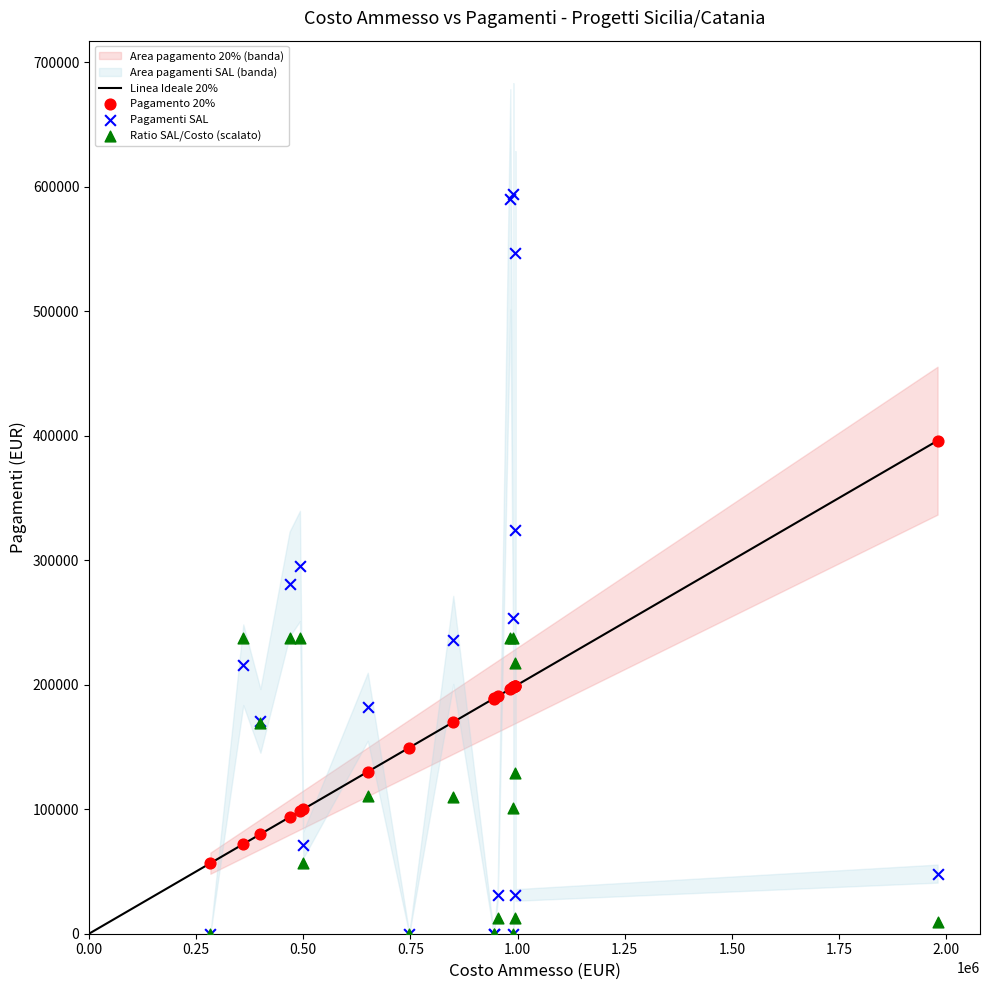

Which series reaches the maximum Y coordinate?

Pagamenti SAL